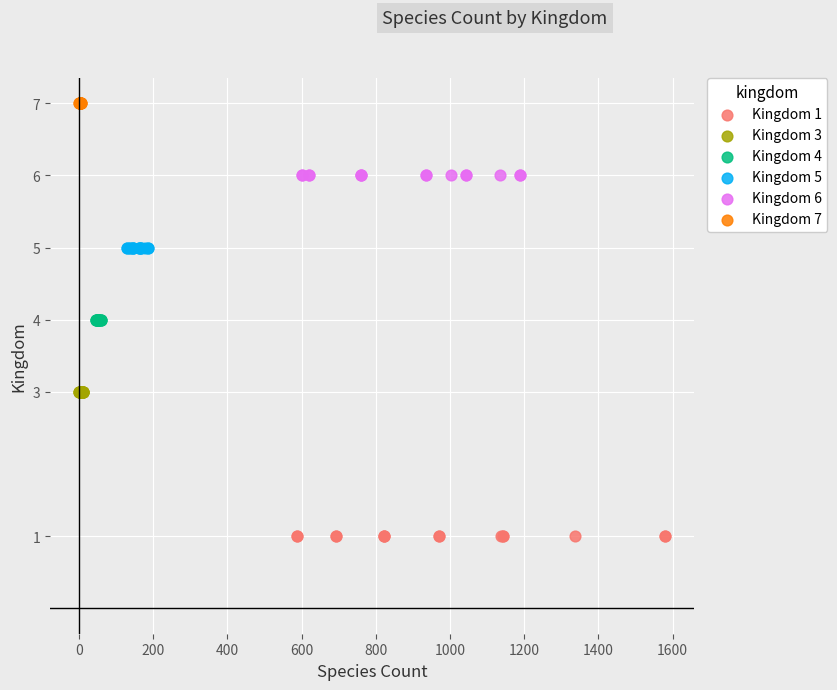

Which series contains the lowest Y value?

Kingdom 1